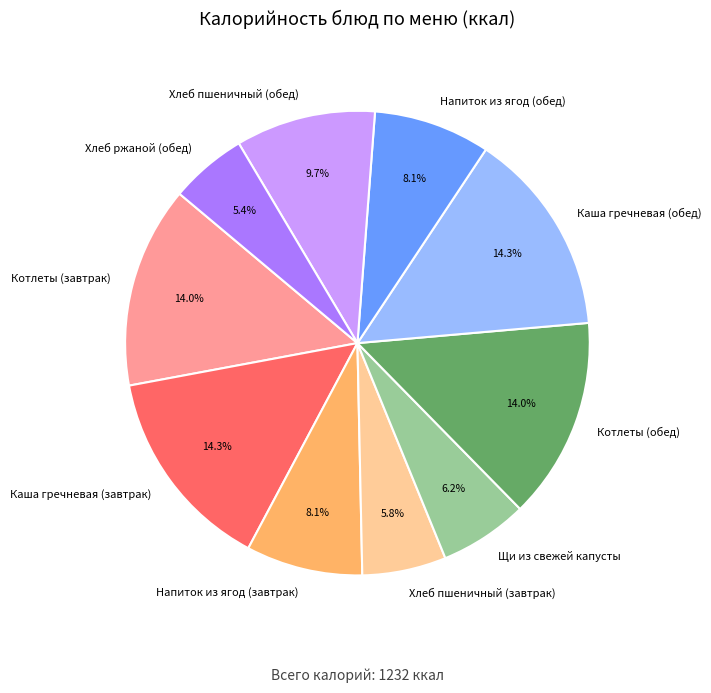

To the nearest percent, what is the average slice percentage?

10%